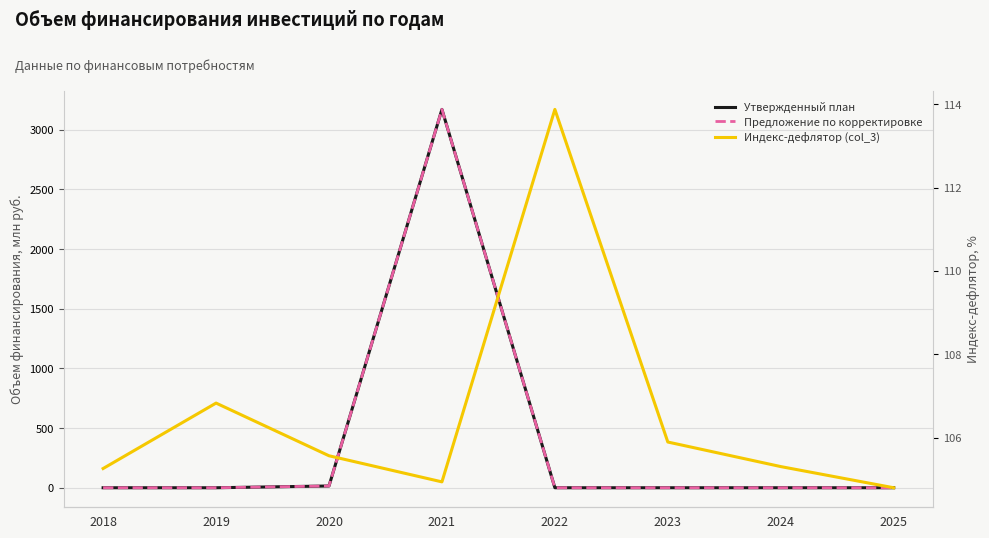

Where is the first local maximum for Утвержденный план?

2021